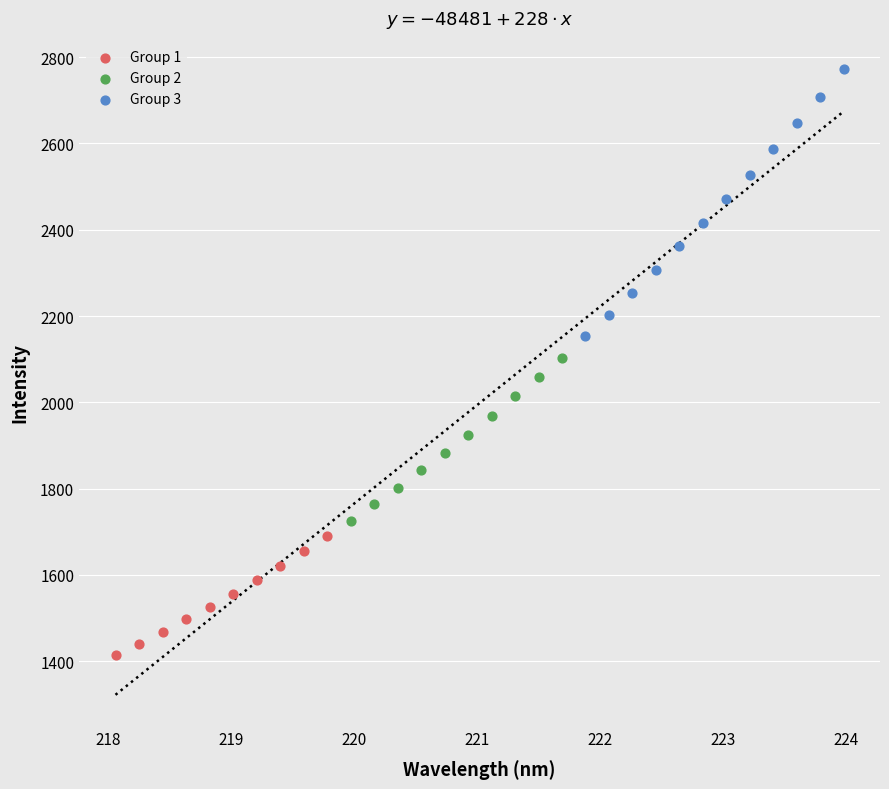

Which series contains the lowest Y value?

Group 1